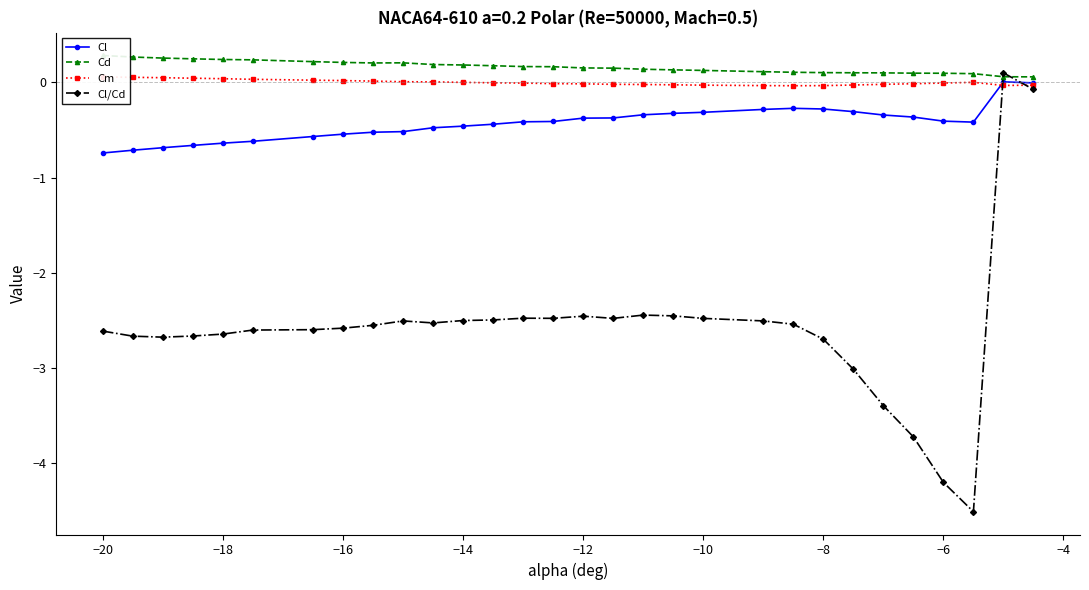

How many positive values does the Cl series have?

1